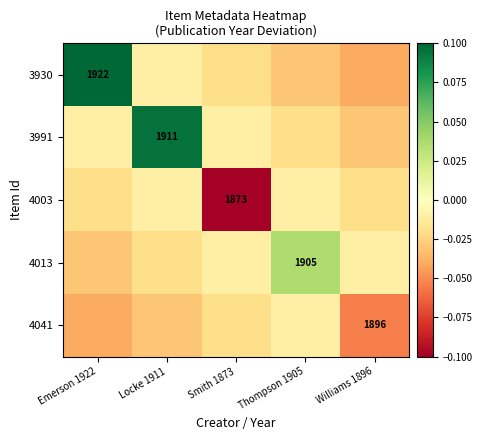

Is it true that 3930 equals 0.1 at Emerson 1922?

False